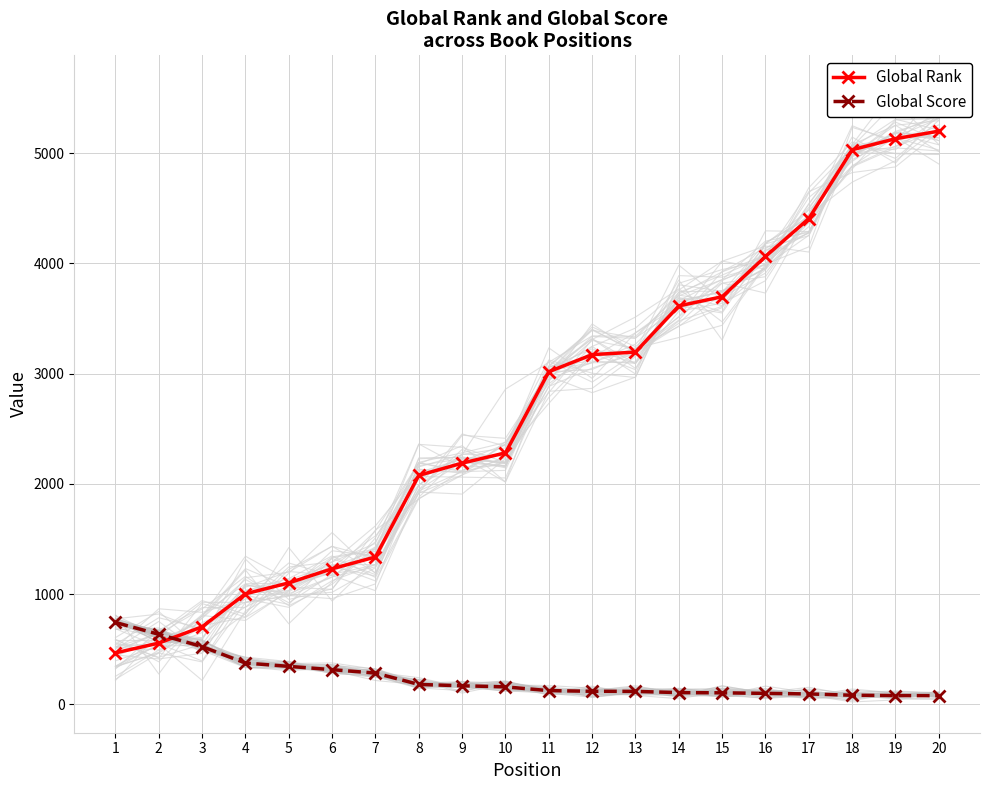

Which series has the largest range (max minus min)?

Global Rank